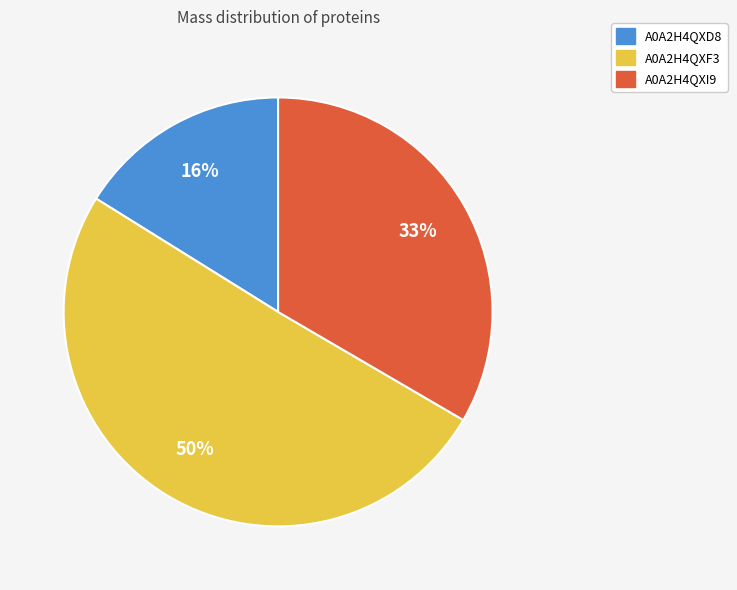

Does A0A2H4QXD8 represent more than half of the total?

No